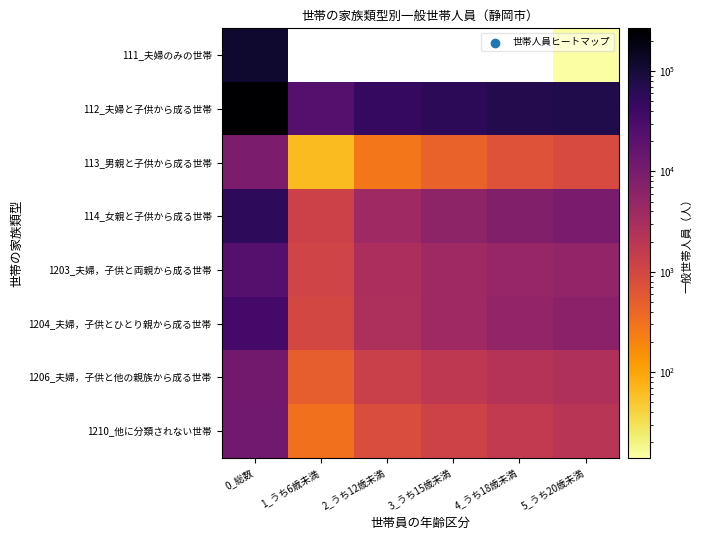

Which category has the highest value in the 1203_夫婦，子供と両親から成る世帯 series?

0_総数